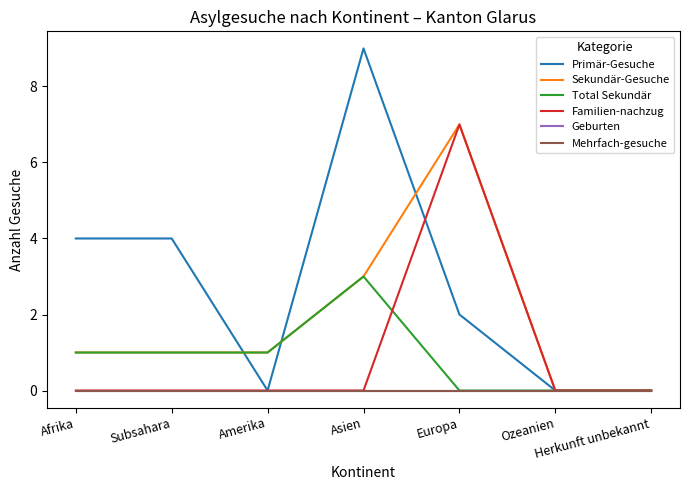

What are all the series names shown in the legend?

Primär-Gesuche, Sekundär-Gesuche, Total Sekundär, Familien-nachzug, Geburten, Mehrfach-gesuche